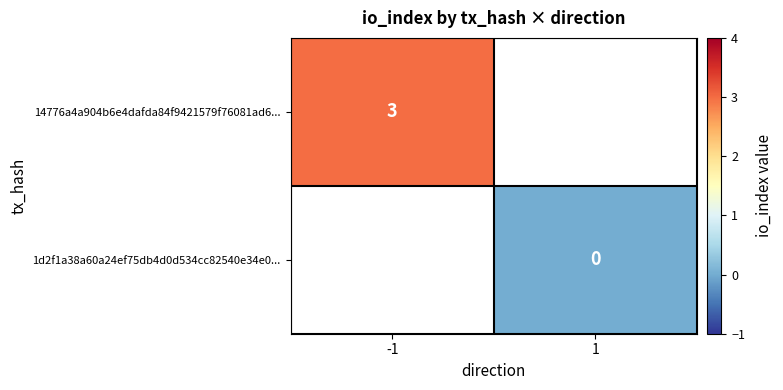

True or false: 14776a4a904b6e4dafda84f9421579f76081ad6... has a value of 3 at -1.

True